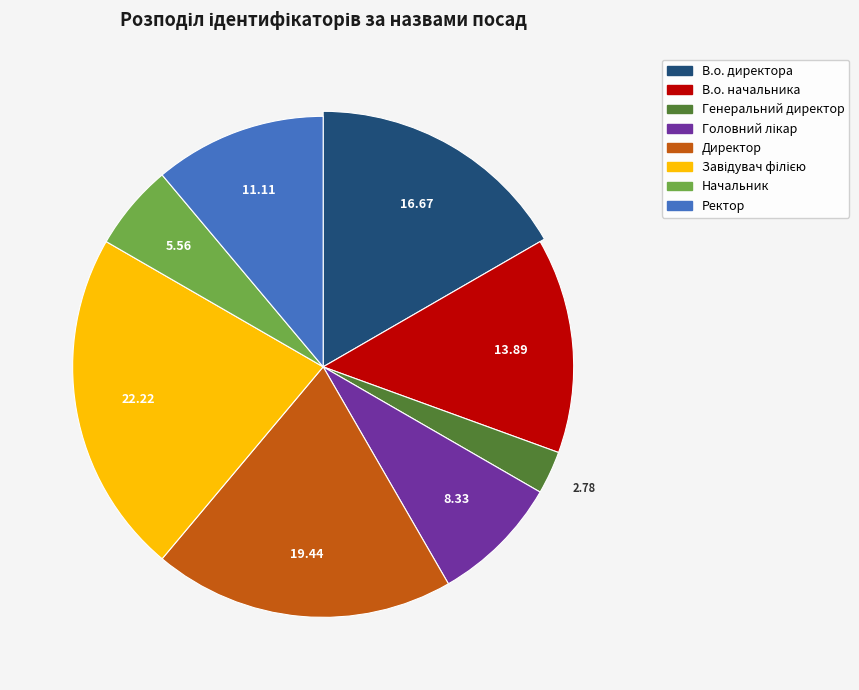

To the nearest percent, what is the average slice percentage?

12%